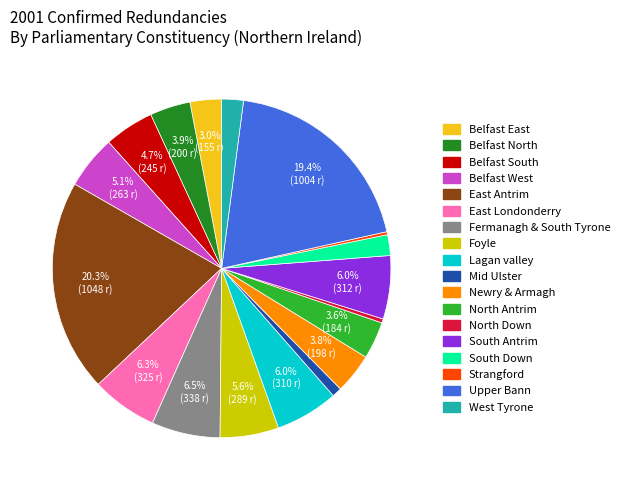

Approximately how many times larger is the value at Belfast South compared to South Antrim?

0.8